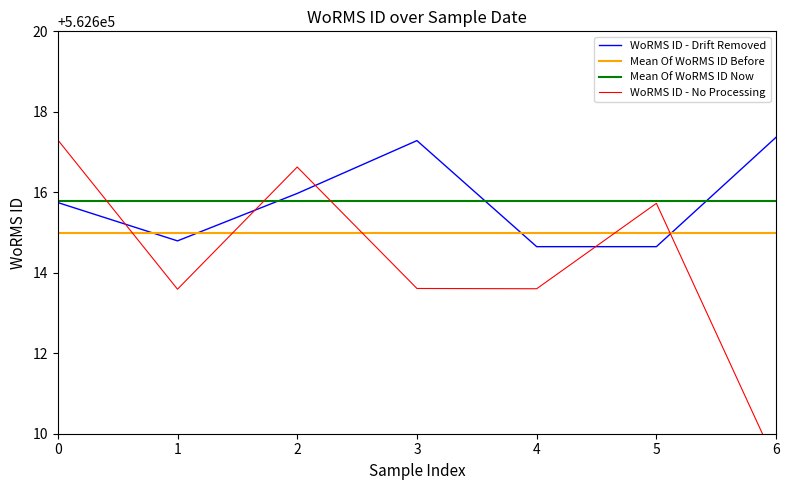

Reading left to right, list all the values displayed in this chart.

WoRMS ID - Drift Removed: 562615.7	562614.8	562616.0	562617.3	562614.6	562614.6	562617.4
Mean Of WoRMS ID Before: 562615.0	562615.0	562615.0	562615.0	562615.0	562615.0	562615.0
Mean Of WoRMS ID Now: 562615.8	562615.8	562615.8	562615.8	562615.8	562615.8	562615.8
WoRMS ID - No Processing: 562617.3	562613.6	562616.6	562613.6	562613.6	562615.7	562609.3